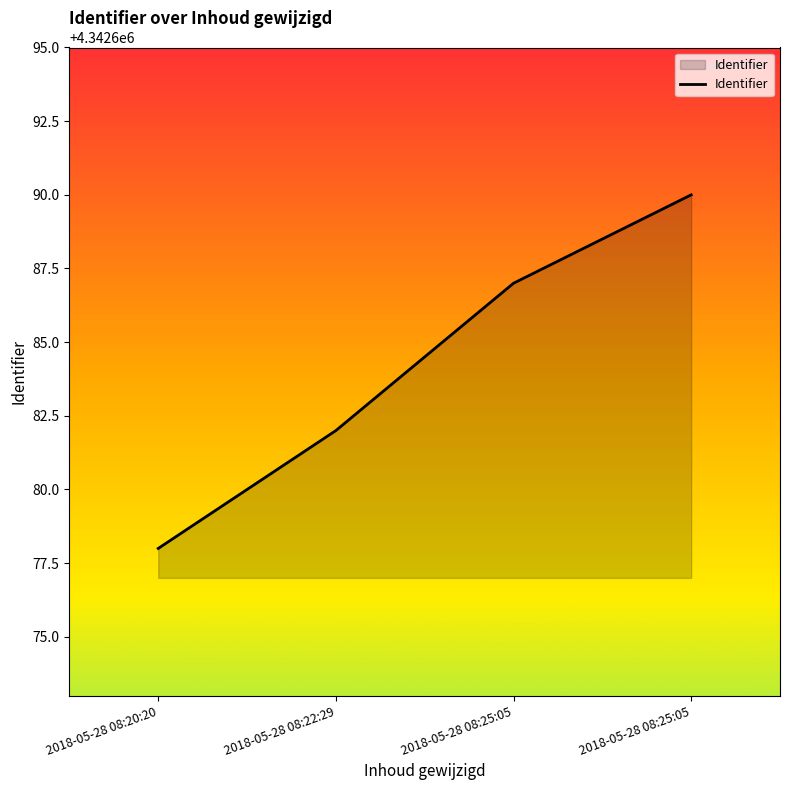

What is the change in value from 2018-05-28 08:22:29 to 2018-05-28 08:25:05?

+5